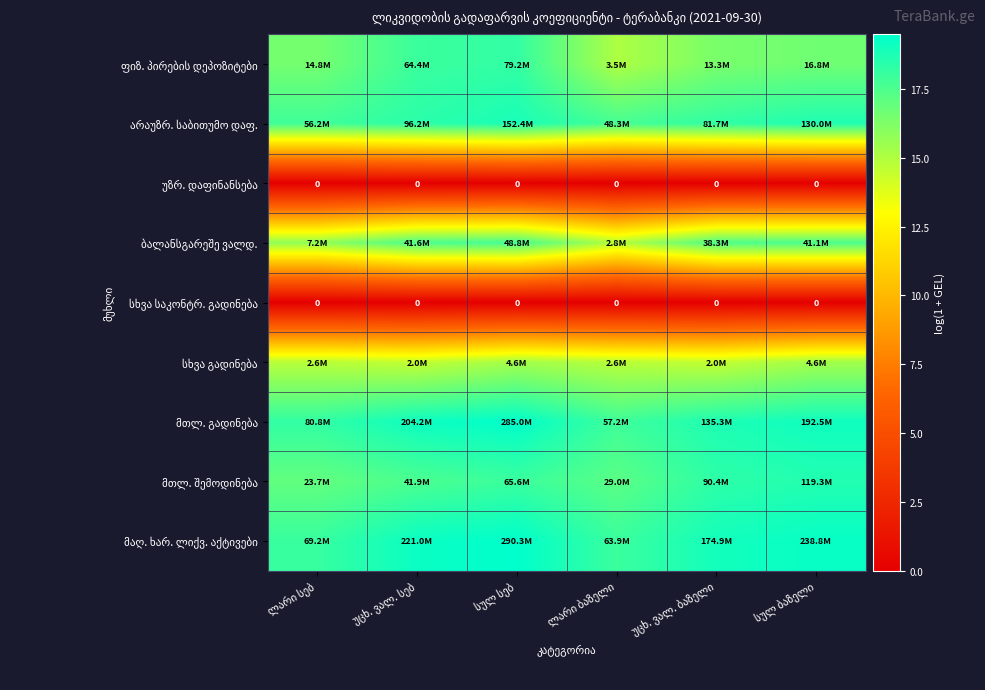

Which series has the largest total across all categories?

მაღ. ხარ. ლიქვ. აქტივები